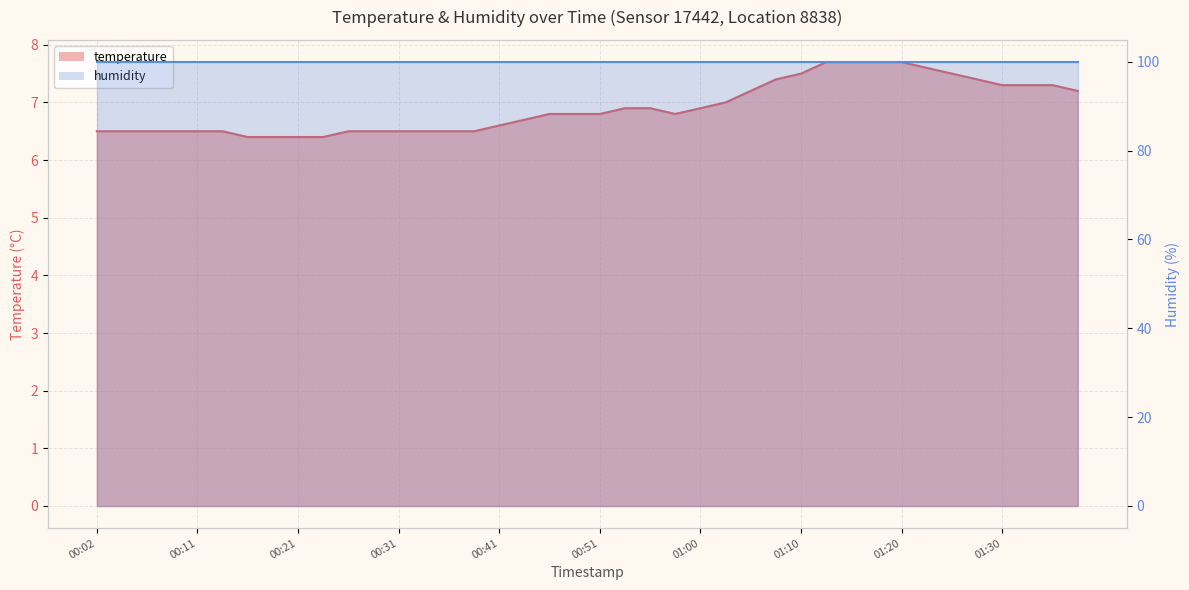

Does the chart display data point markers on the line(s)?

No